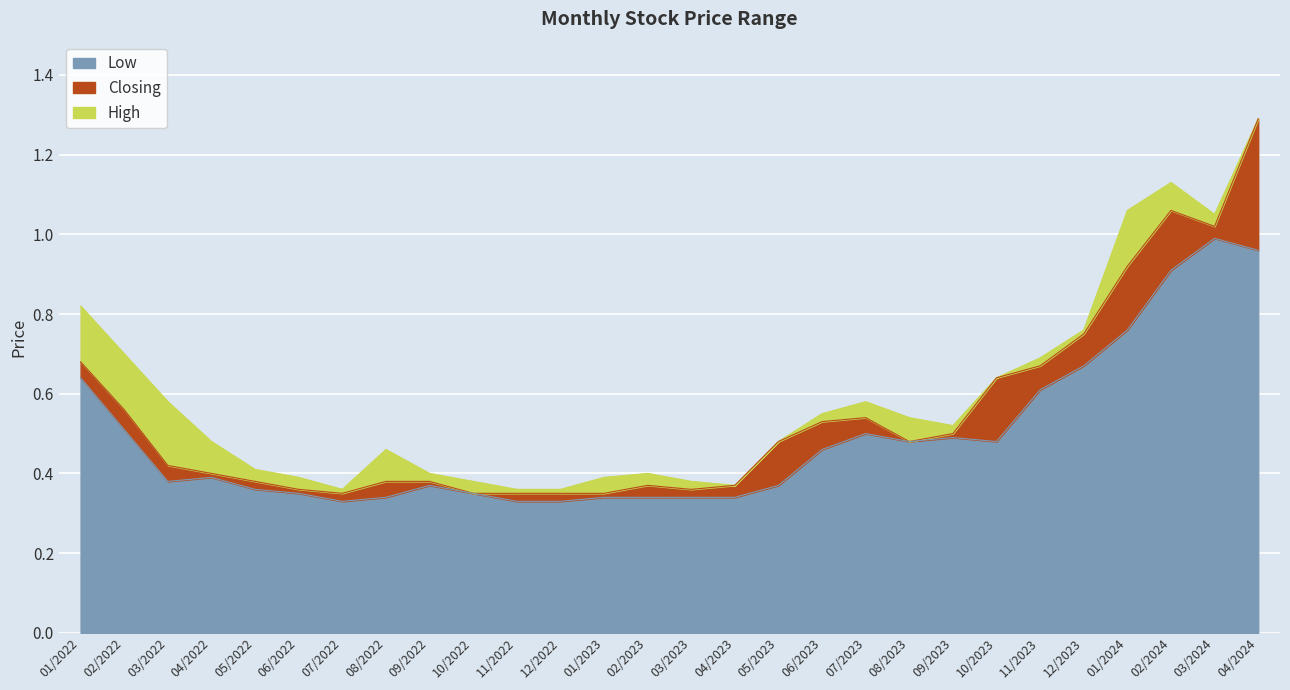

At which category does the chart reach its peak across all series?

04/2024